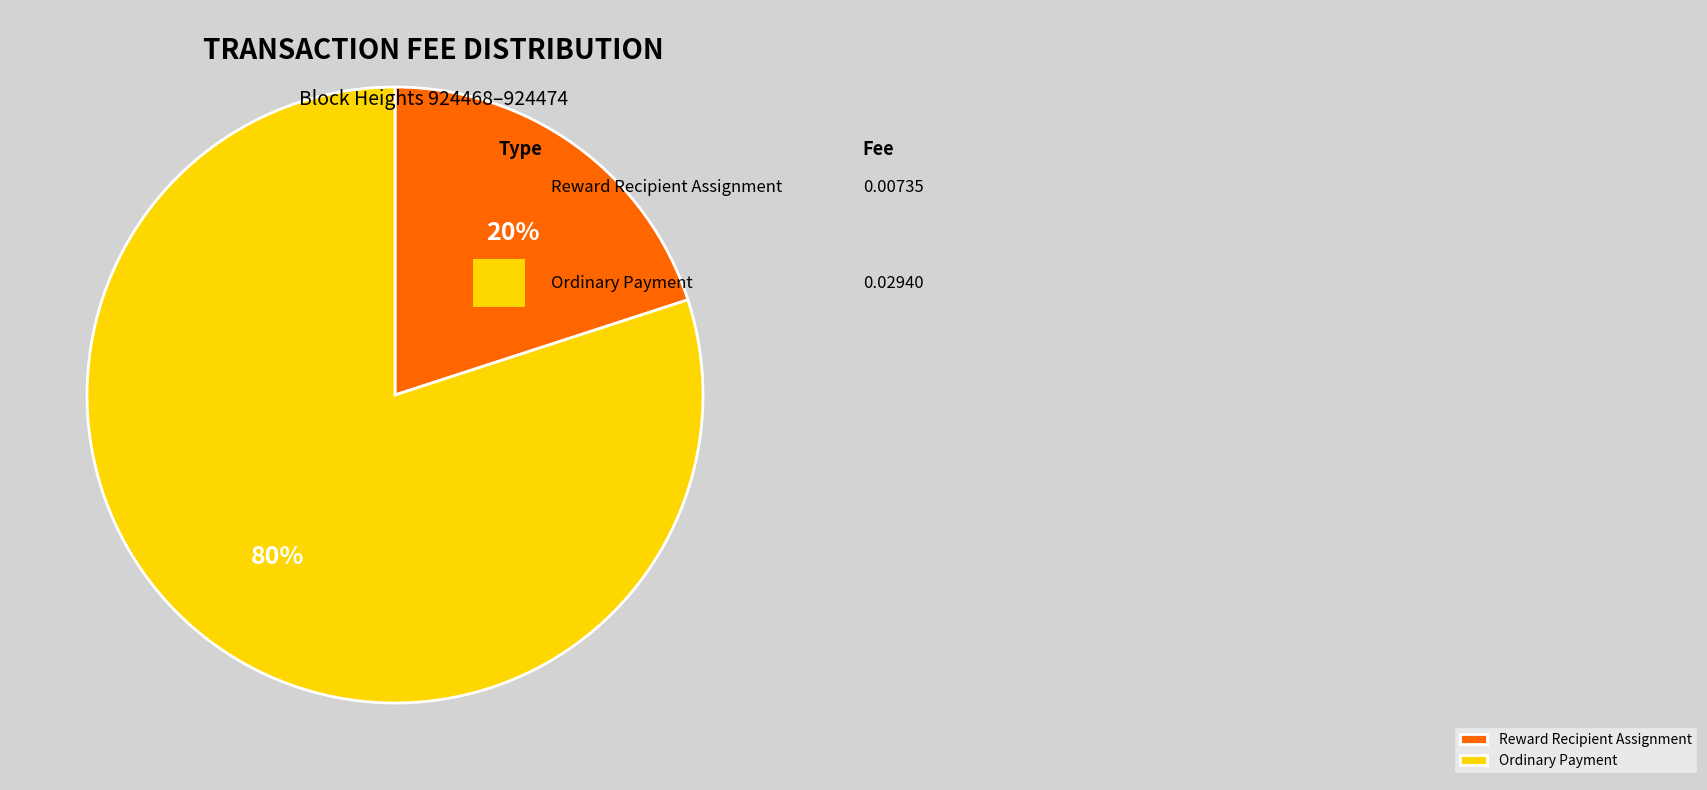

Which category has the smallest portion of the pie?

Reward Recipient Assignment